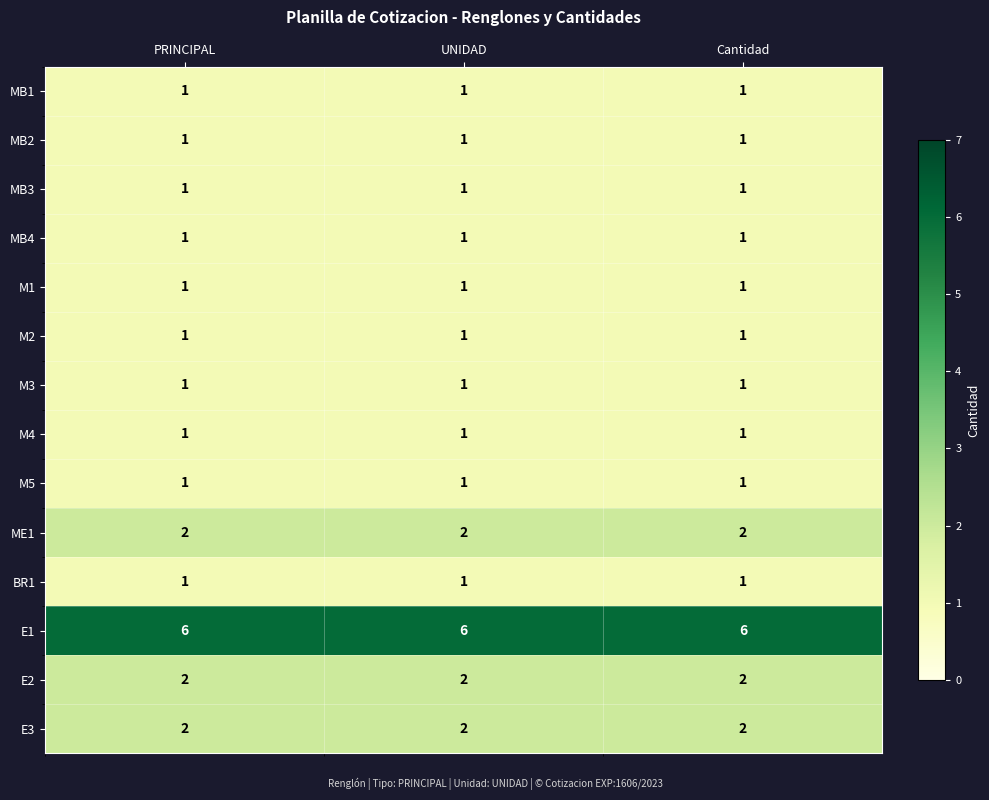

What is the total value across all series at Cantidad?

22